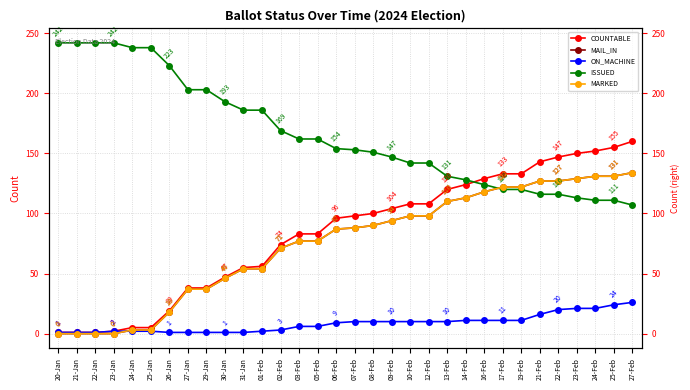

What is the difference between the MARKED values at 07-Feb and 10-Feb?

10